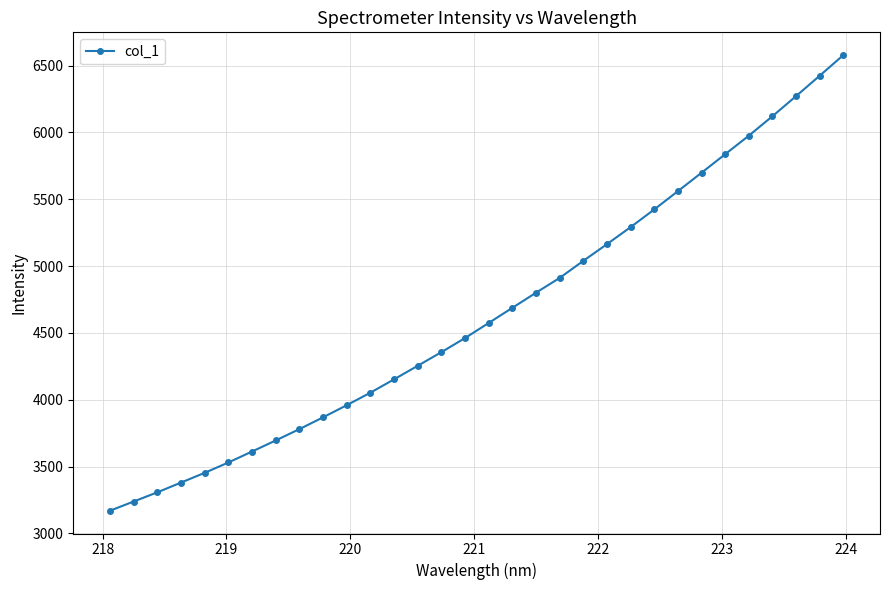

What is the difference between the maximum and second lowest values?

3339.3